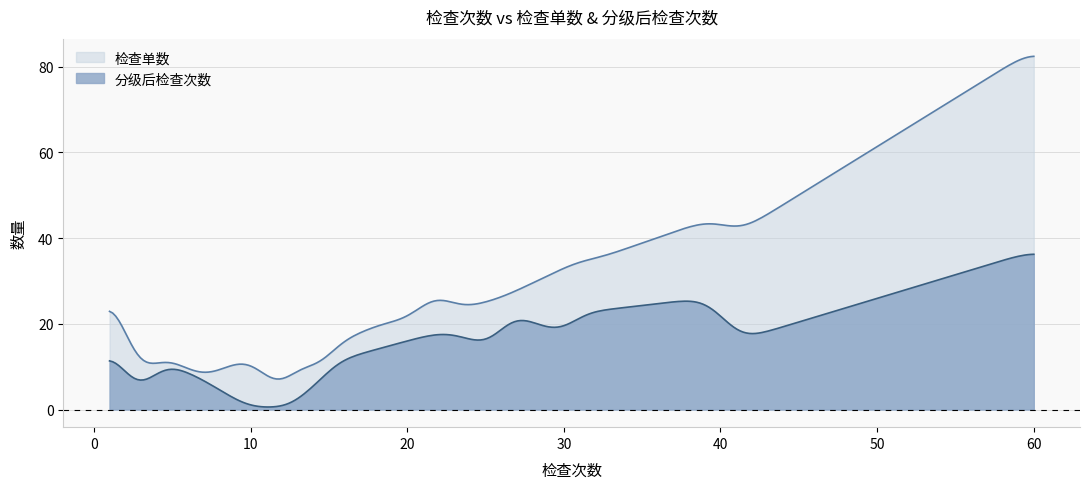

Which series has the largest total across all categories?

检查单数